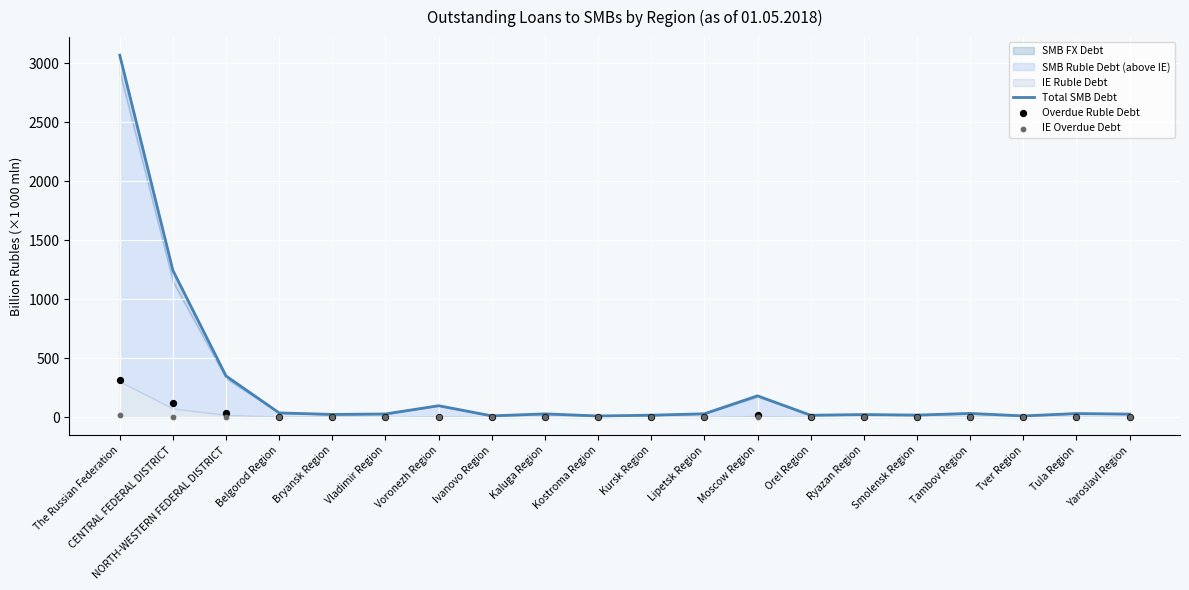

Which series reaches the minimum Y coordinate?

IE Overdue Debt